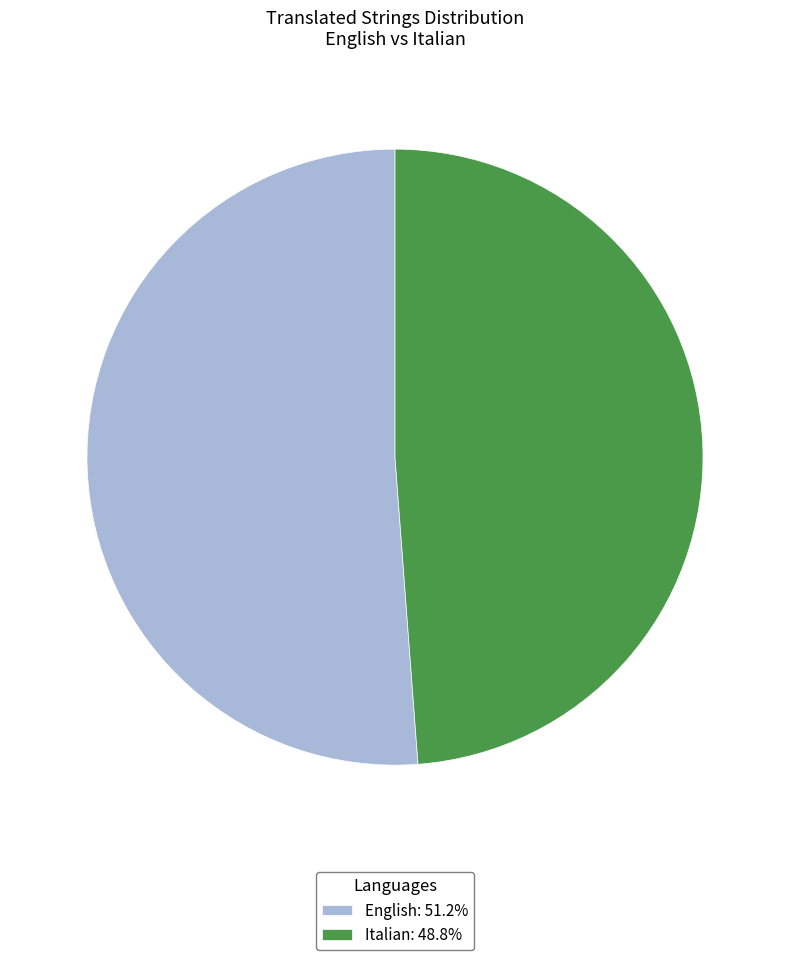

Does any single category account for the majority?

Yes